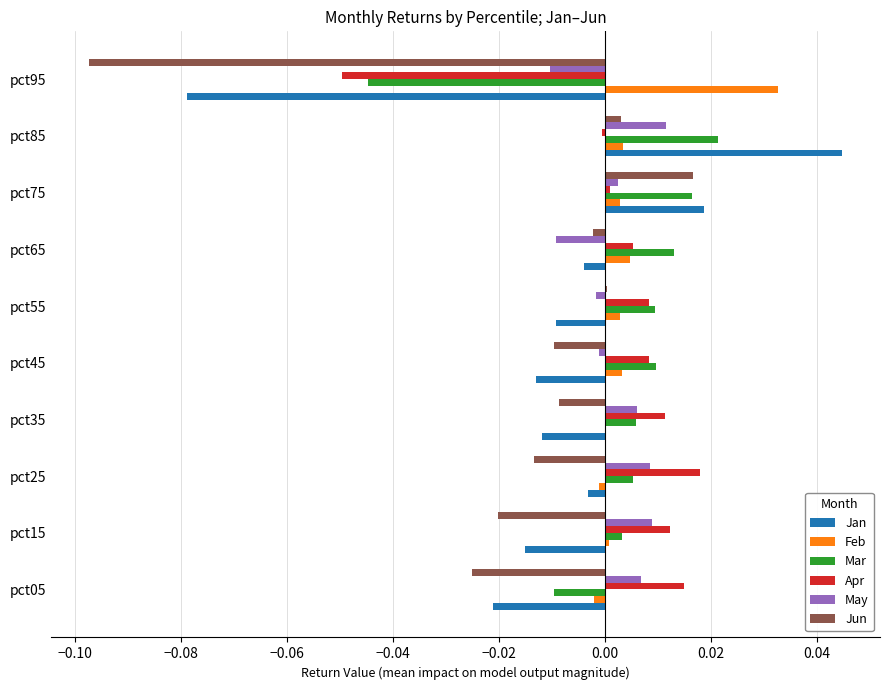

What are all the series names shown in the legend?

Jan, Feb, Mar, Apr, May, Jun